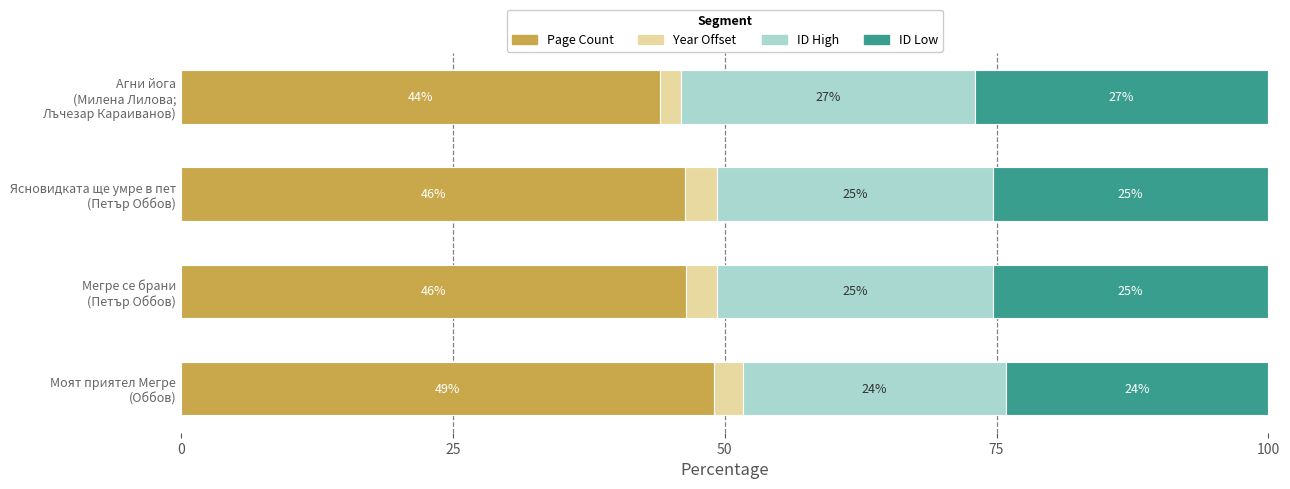

Reading left to right, list all the values displayed in this chart.

Page Count: 49.0	46.5	46.4	44.1
Year Offset: 2.7	2.8	2.9	1.9
ID High: 24.1	25.4	25.4	27.0
ID Low: 24.1	25.4	25.4	27.0